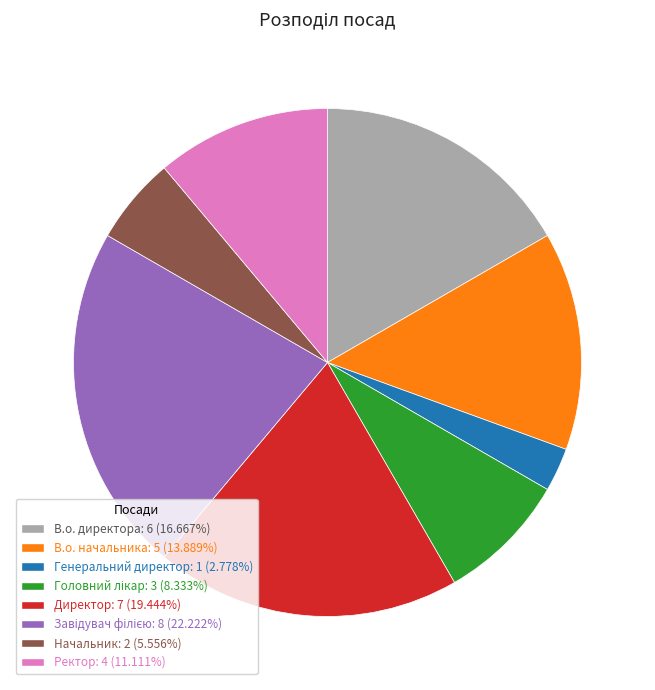

What is the ratio of the value at Директор: 7 (19.444%) to the value at Начальник: 2 (5.556%)?

3.5